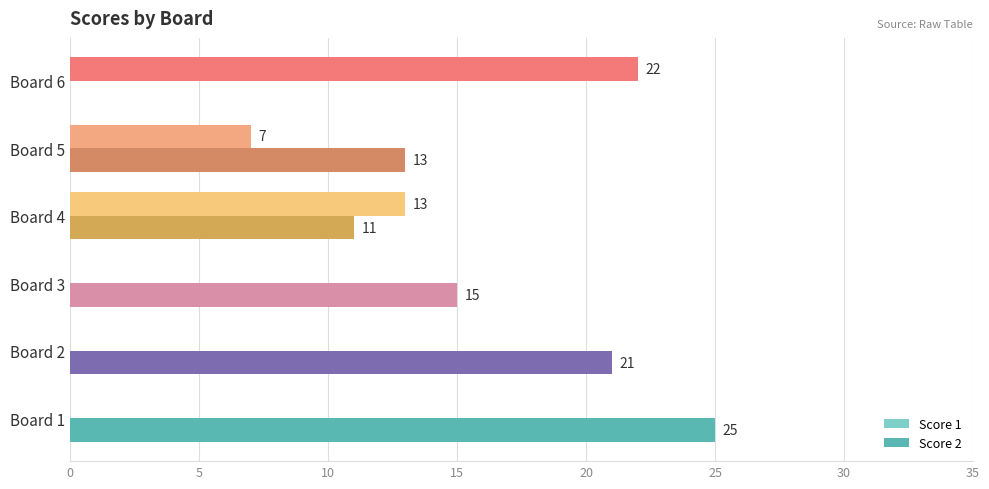

How many data points does each series have?

6